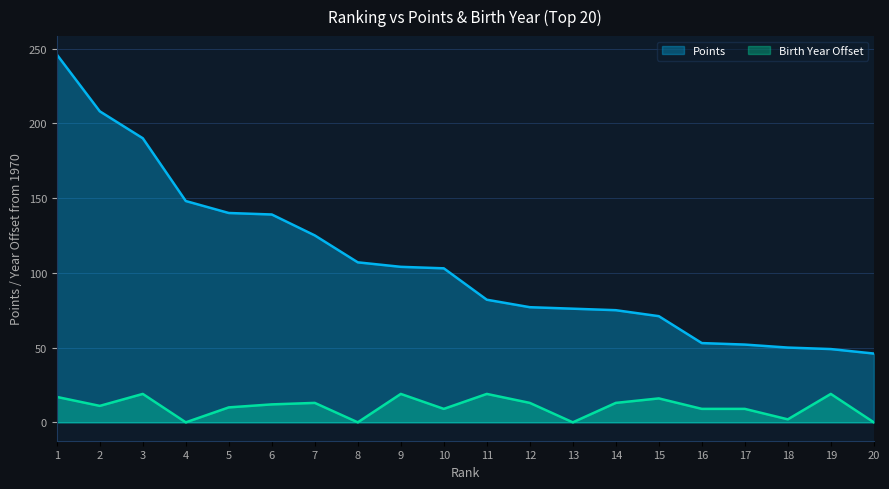

Is it true that Points equals 37 at 7?

False